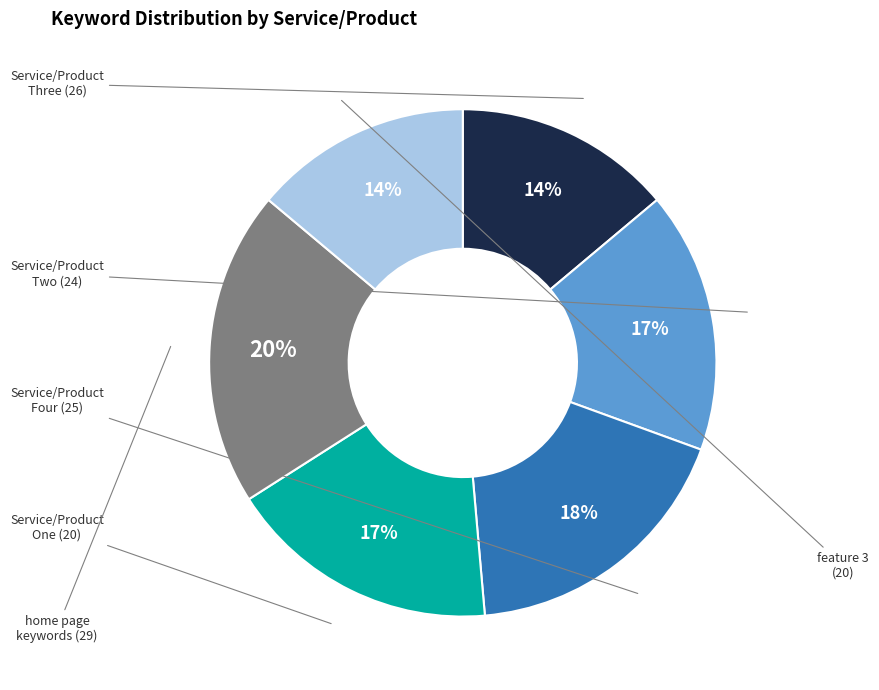

How many segments does this pie chart have?

6